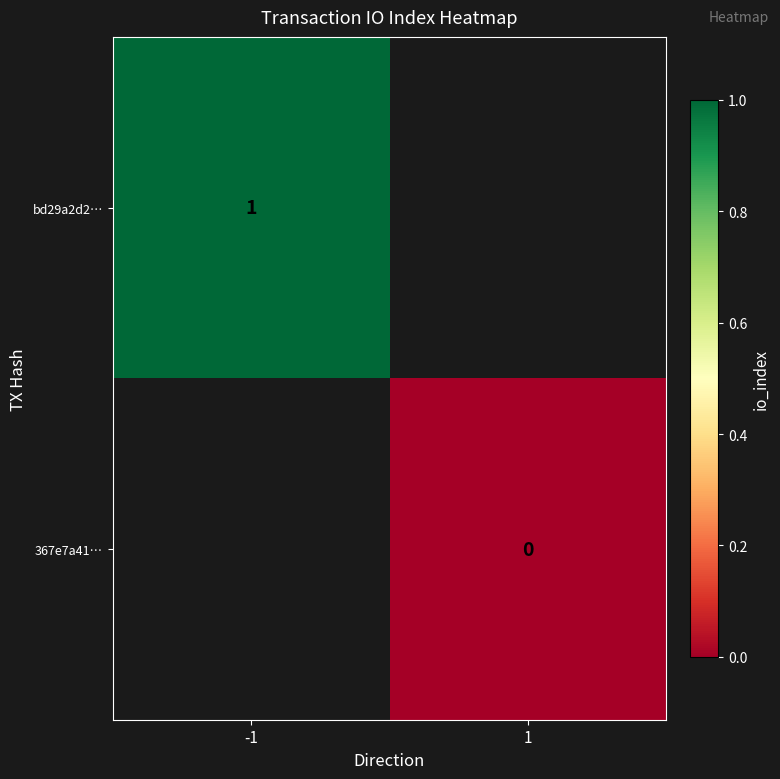

Is the value of 367e7a41… at 1 greater than the value of bd29a2d2… at -1?

No